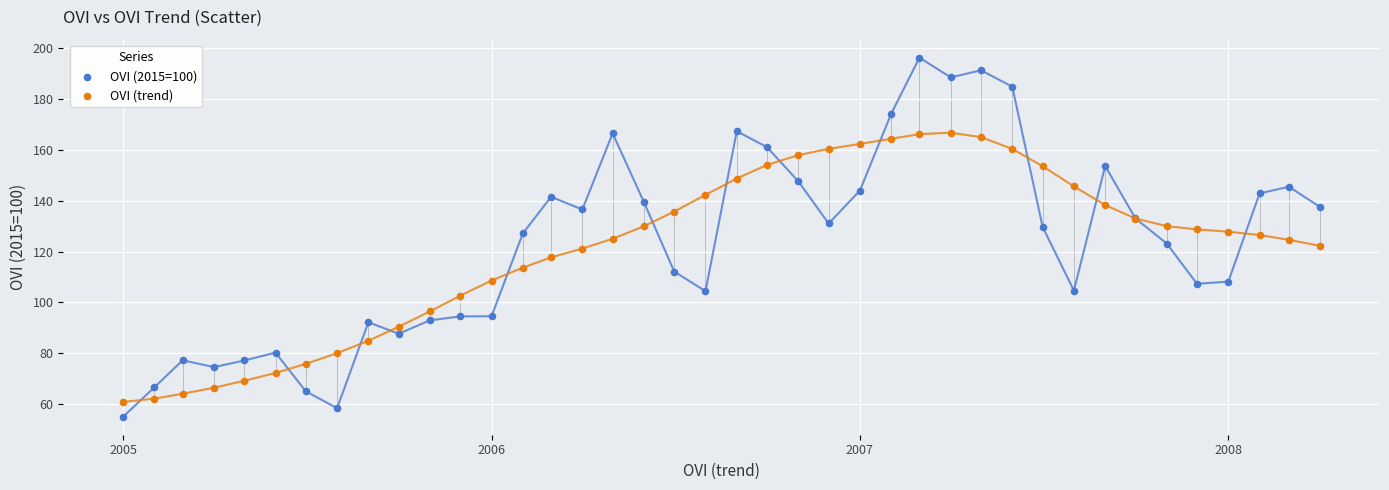

What are all the series names shown in the legend?

OVI (2015=100), OVI (trend)